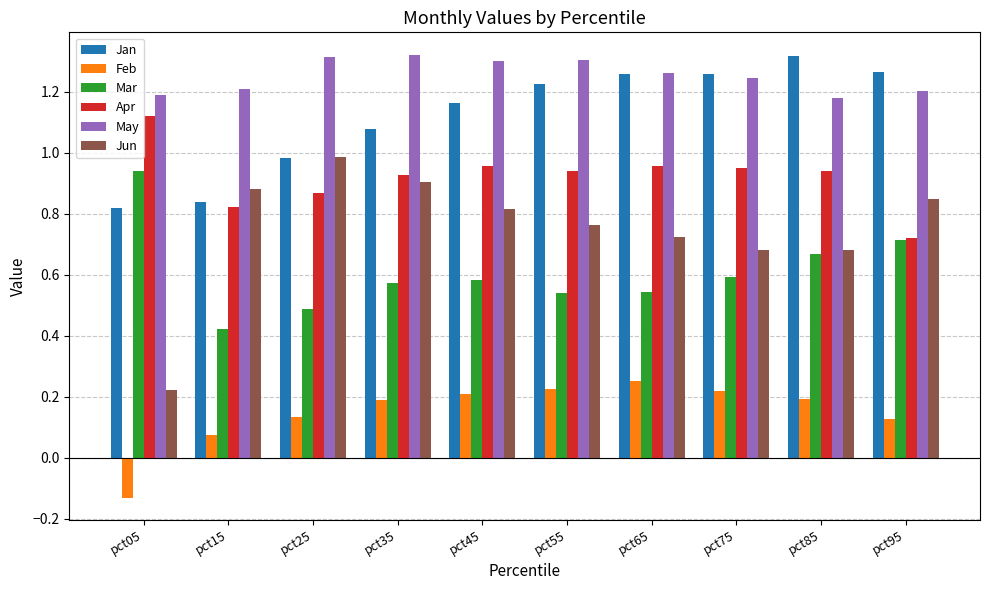

Is it true that Mar equals 0.9 at pct35?

False